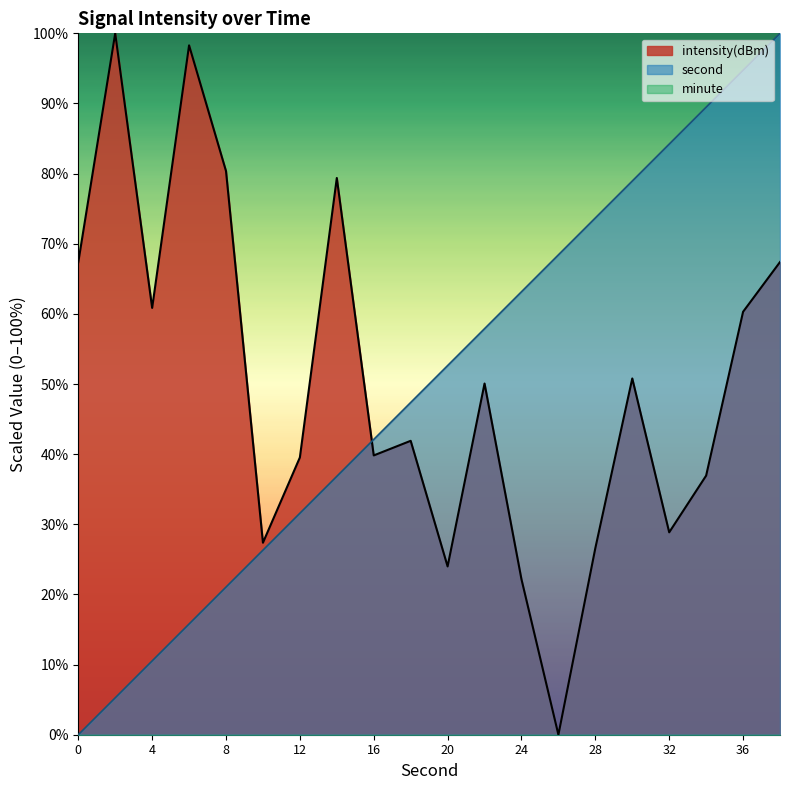

How many times do second and intensity cross each other?

1